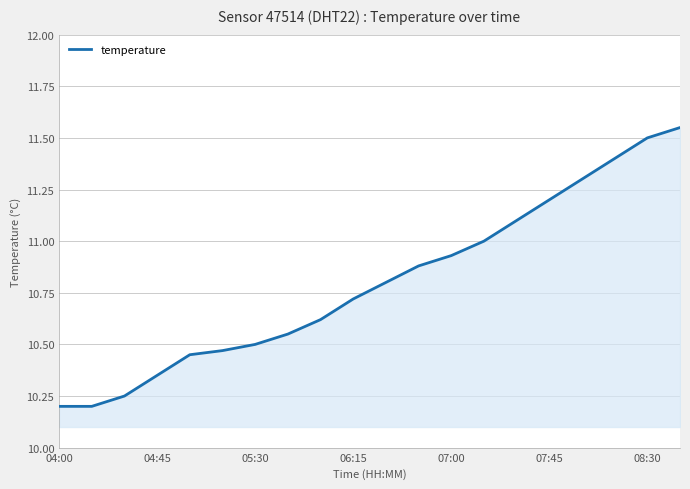

True or false: the data shows 2.5 at 05:30.

False